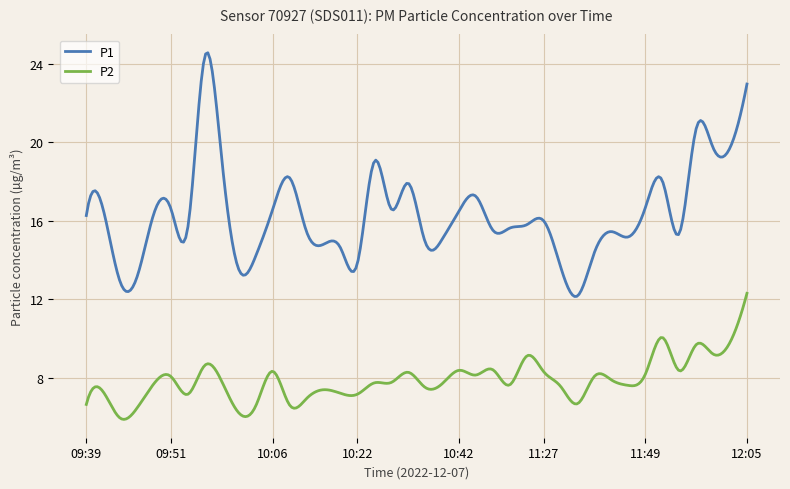

Which series has the largest range (max minus min)?

P1